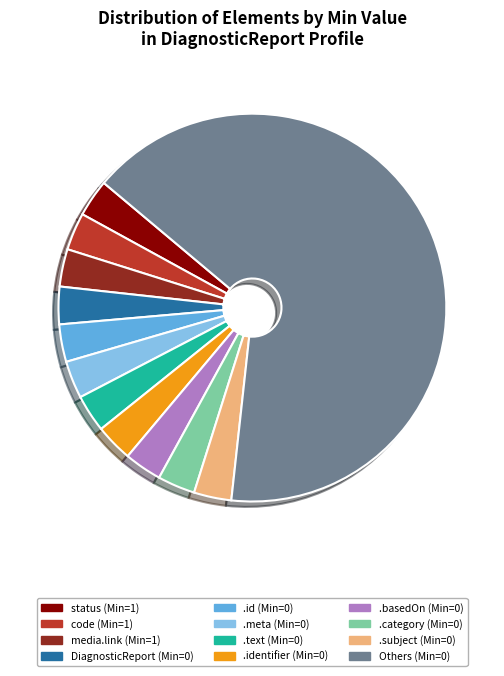

Is it true that media.link (Min=1) is 3% of the pie?

True